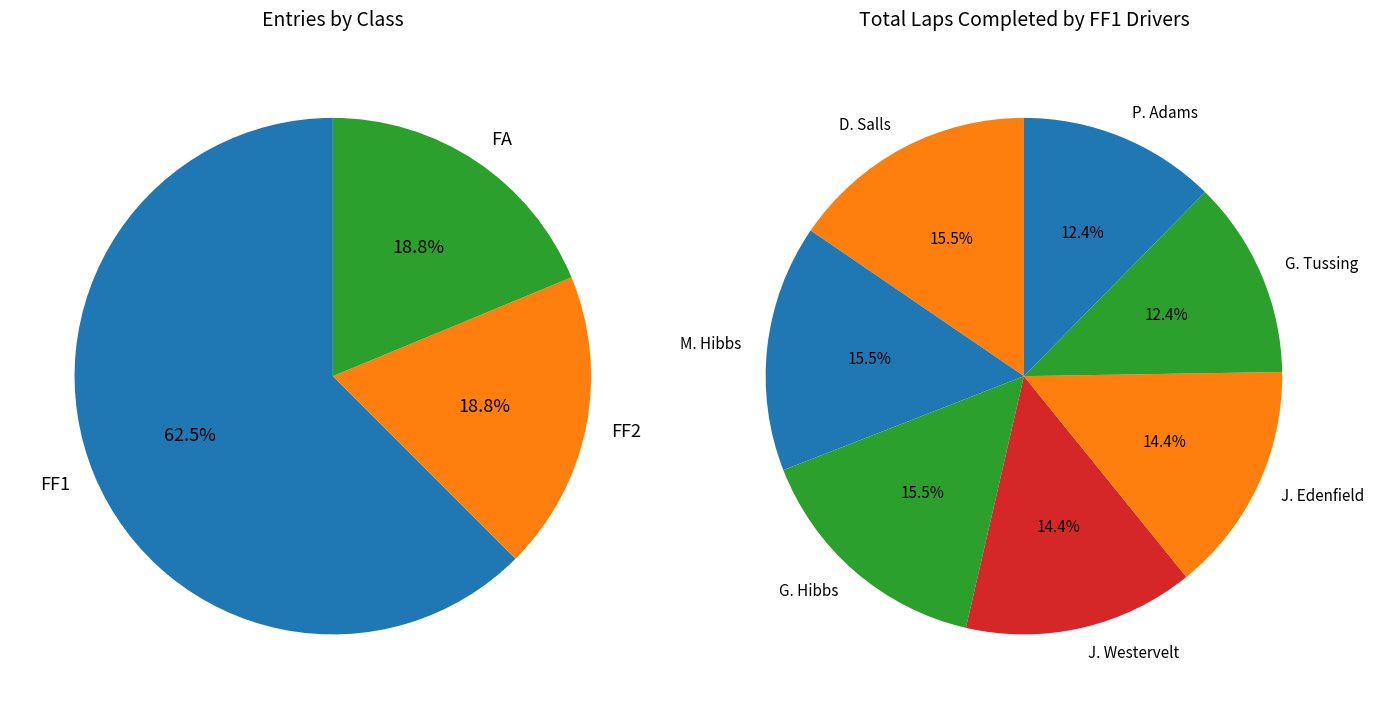

Count the number of slices in the pie.

3